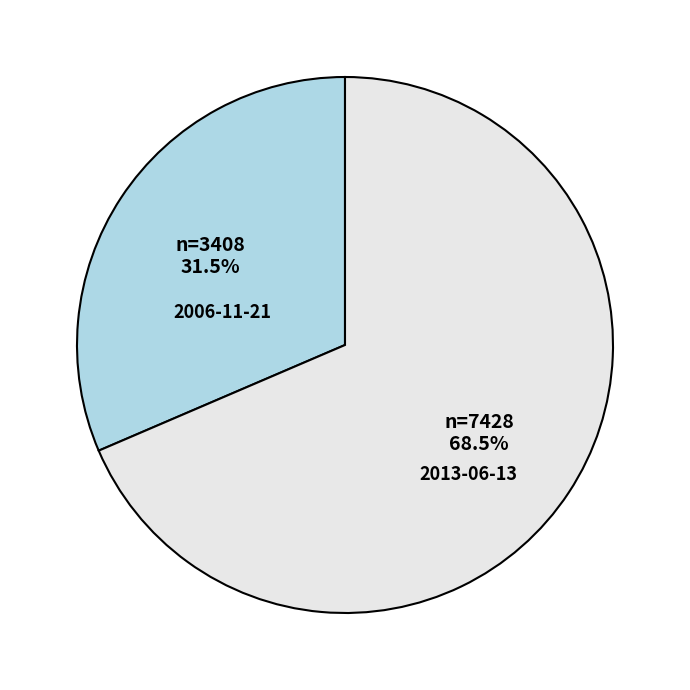

What portion of the pie excludes 2013-06-13?

31.5%